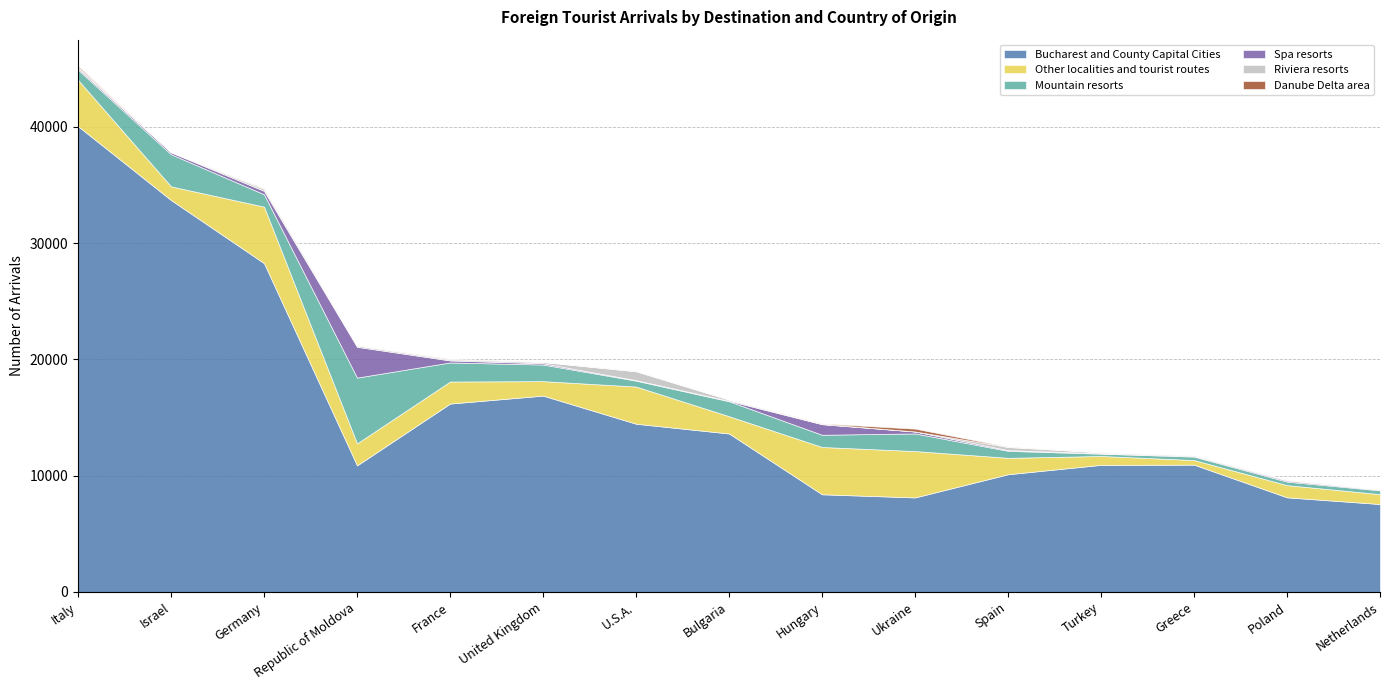

Rank the series at Italy from lowest to highest value.

Riviera resorts, Danube Delta area, Spa resorts, Mountain resorts, Other localities and tourist routes, Bucharest and County Capital Cities